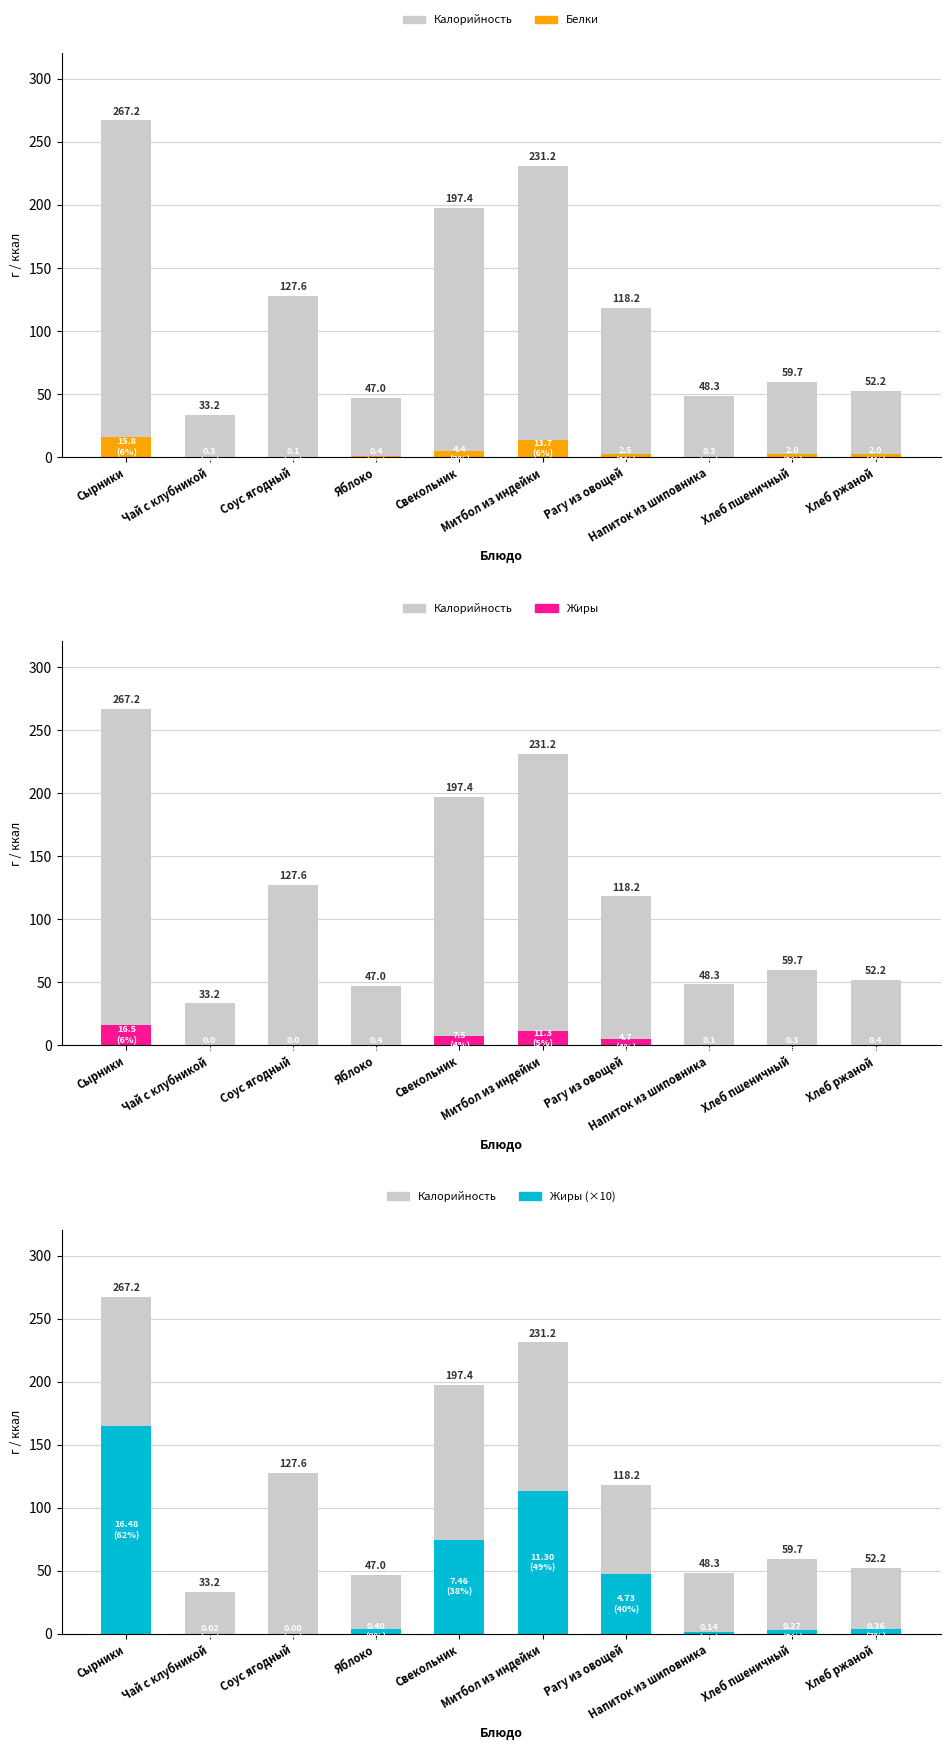

How many groups of bars are there?

10